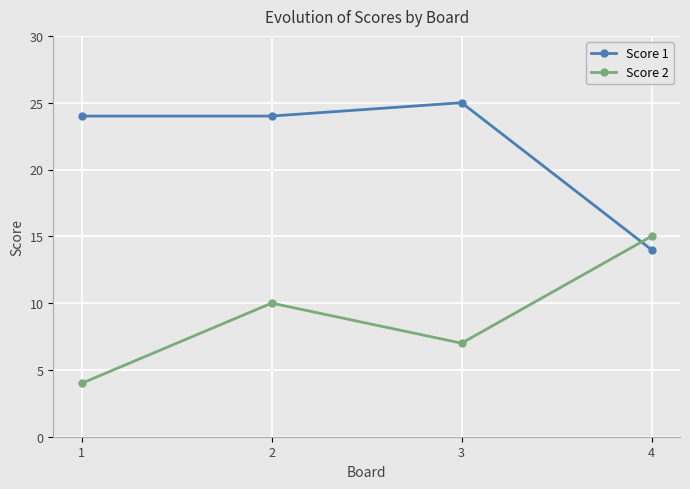

How many data points does each series have?

4